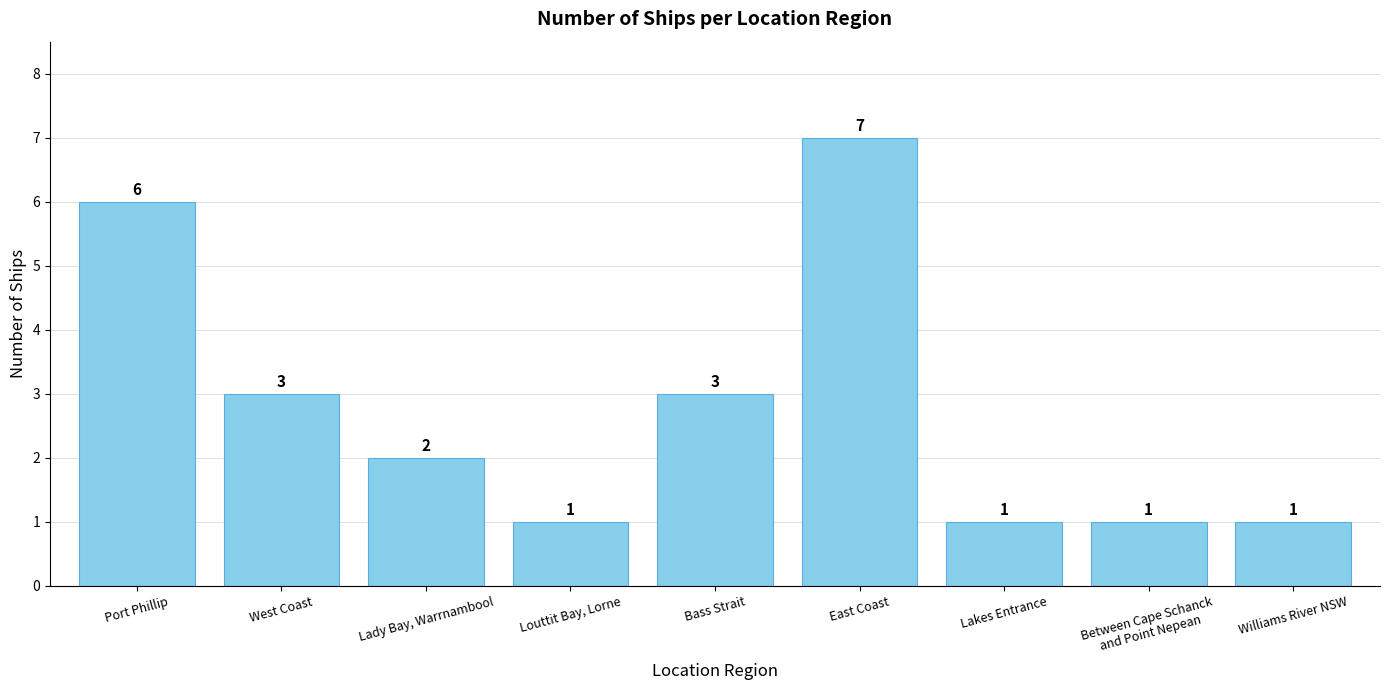

What is the approximate value at Louttit Bay, Lorne?

1